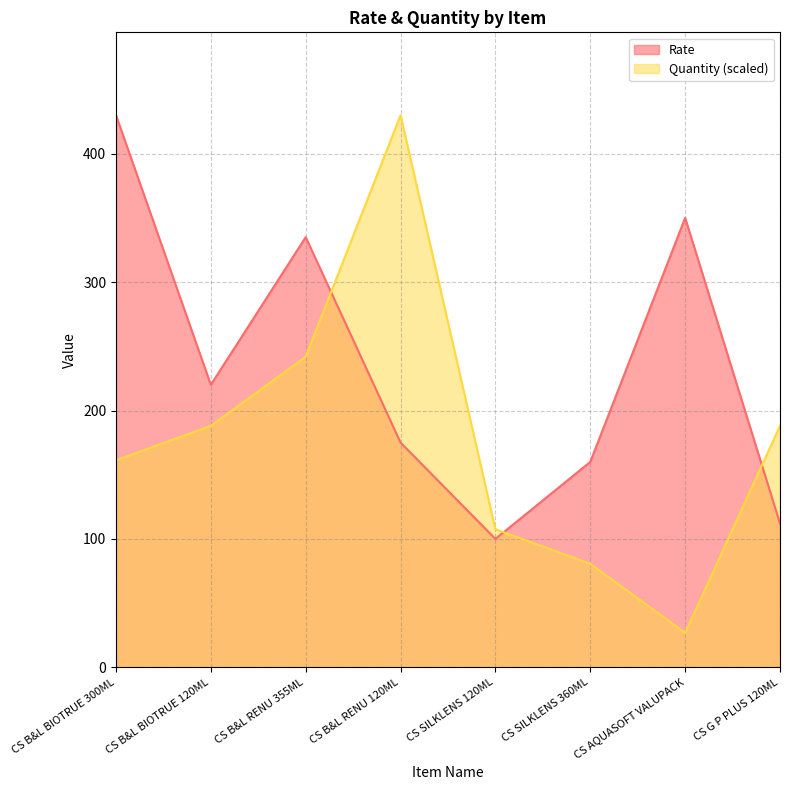

True or false: Rate has a value of 335.0 at CS B&L RENU 355ML.

True